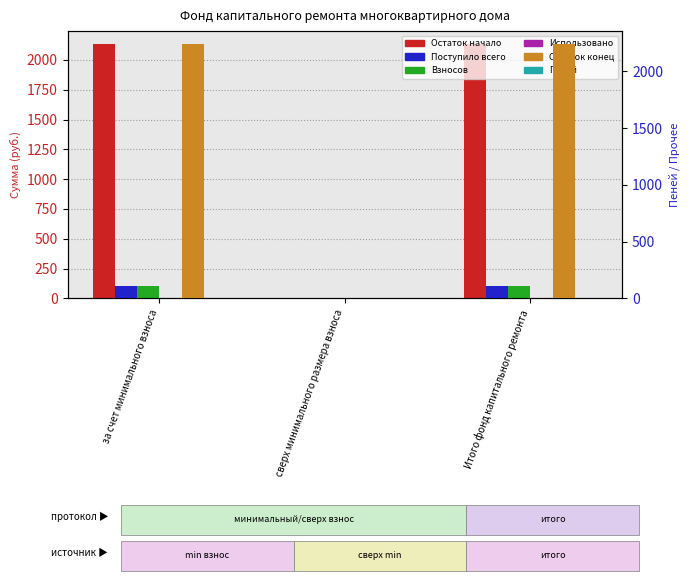

What is the difference between the Остаток на начало периода values at Итого фонд капитального ремонта and сверх минимального размера взноса?

2134.7